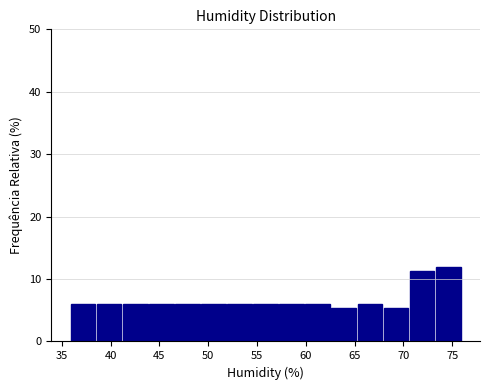

Reading left to right, list every bar in this chart as the range it spans on the x-axis followed by its height. Neither the bar edges nor the heights are printed on the chart, so give them approximately, as read against the axes.

36.0 to 38.5: 6
38.5 to 41.0: 6
41.0 to 44.0: 6
44.0 to 46.5: 6
46.5 to 49.5: 6
49.5 to 52.0: 6
52.0 to 54.5: 6
54.5 to 57.5: 6
57.5 to 60.0: 6
60.0 to 62.5: 6
62.5 to 65.5: 5
65.5 to 68.0: 6
68.0 to 70.5: 5
70.5 to 73.5: 11
73.5 to 76.0: 12